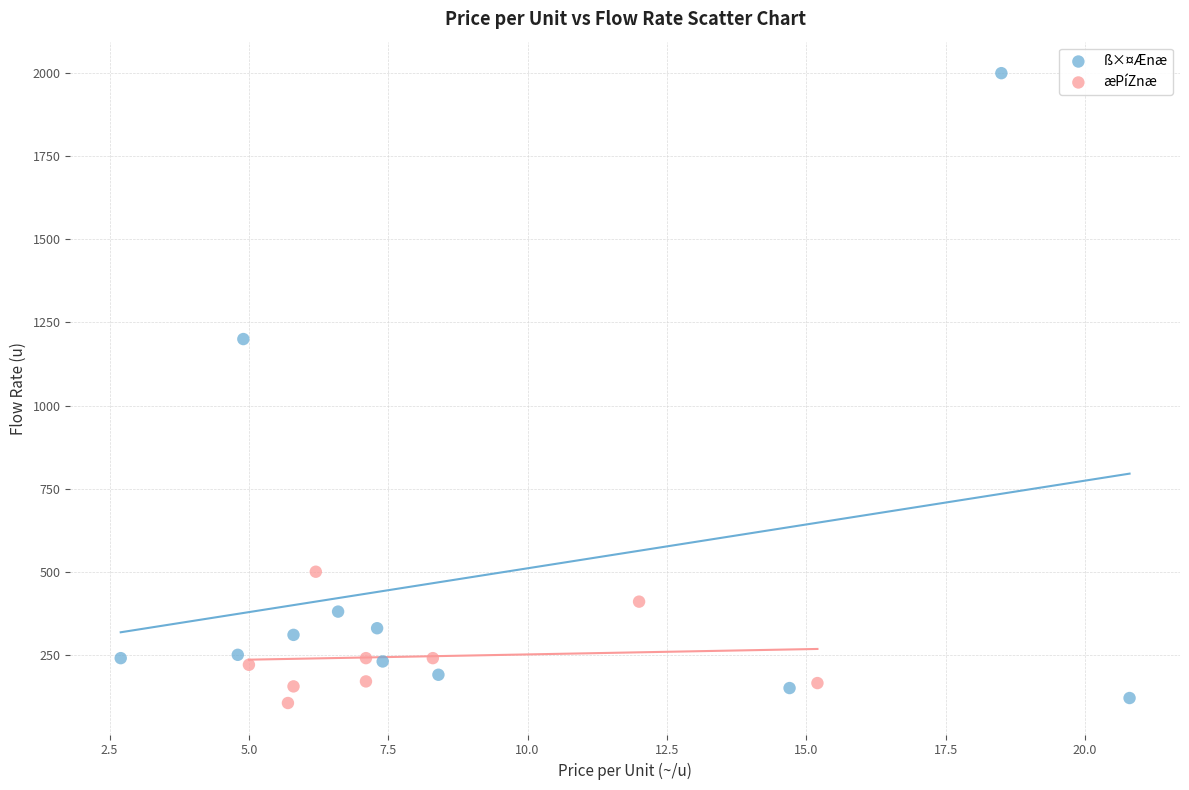

Which series contains the highest Y value?

ß×¤Ænæ